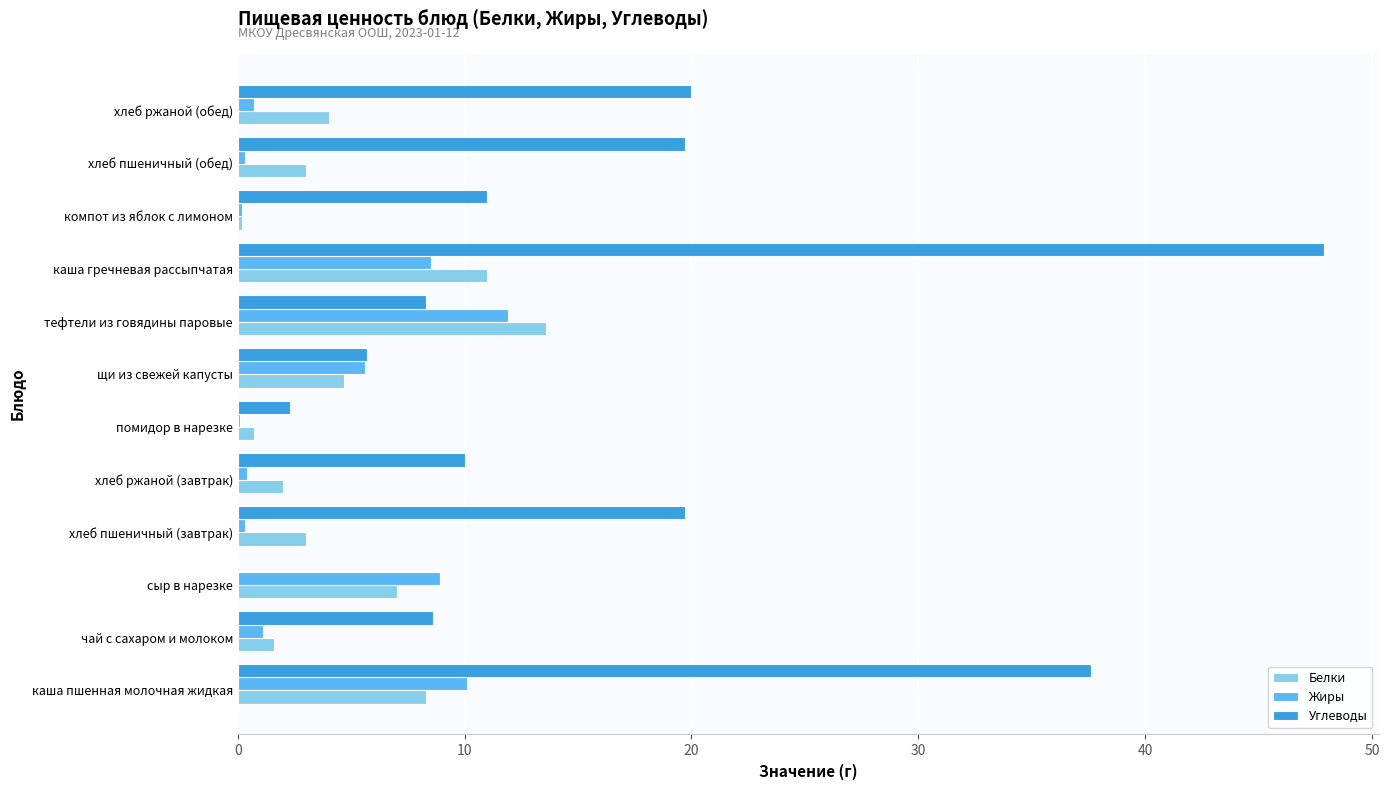

What is the sum of all Белки values?

59.1